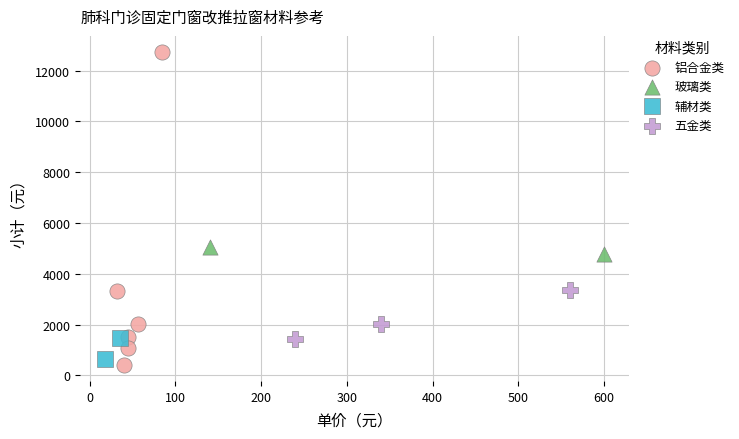

What are all the series names shown in the legend?

铝合金类, 玻璃类, 辅材类, 五金类